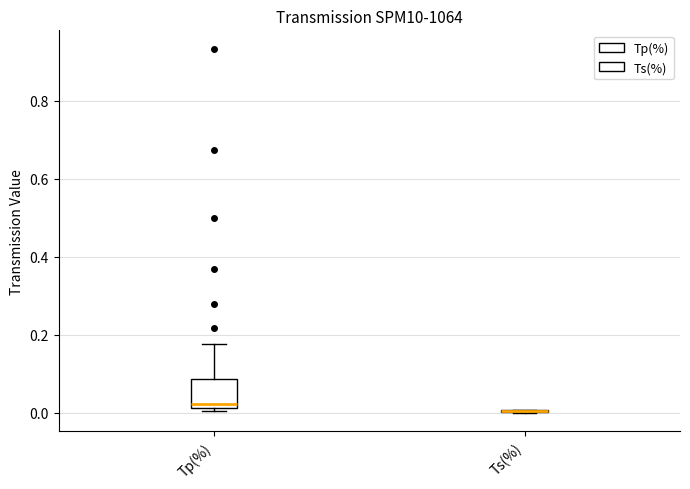

Which box is the tallest, from its lower edge to its upper edge?

Tp(%)